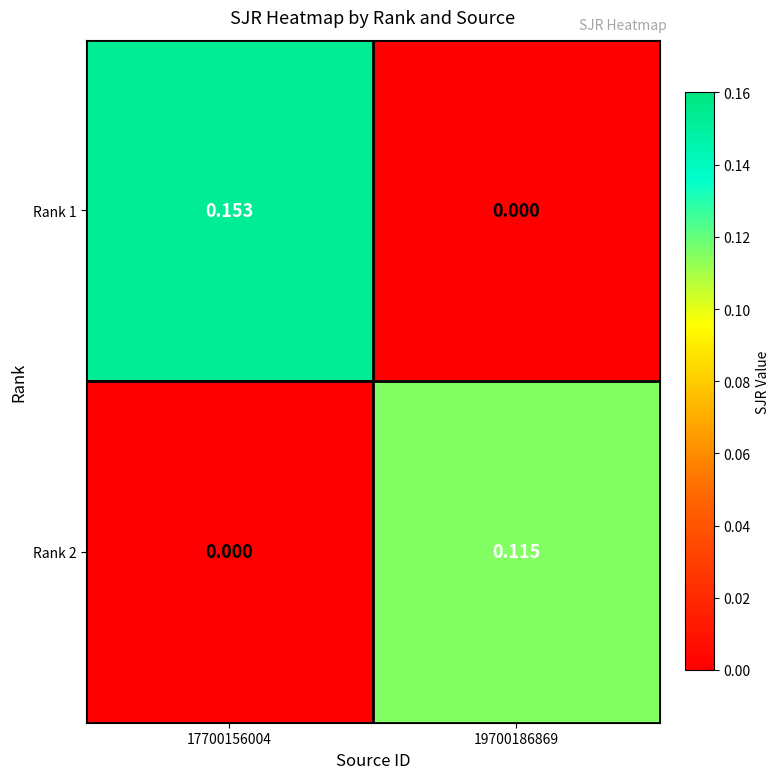

How many series are shown in this chart?

2